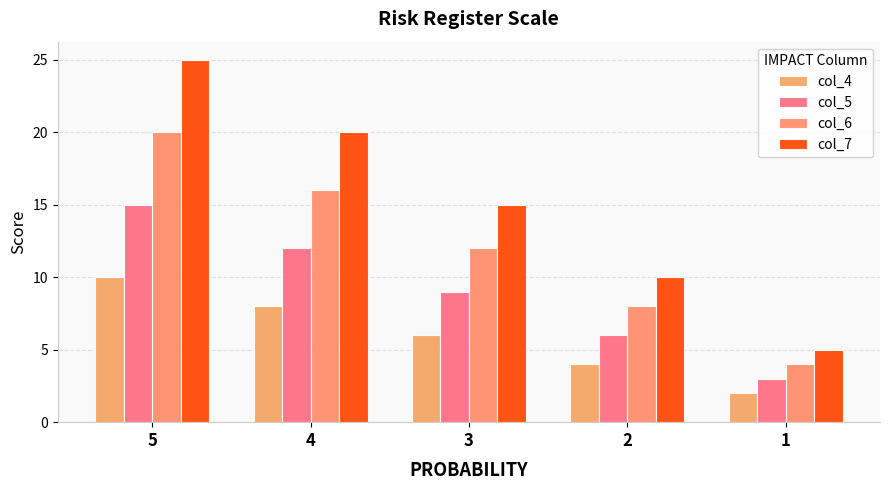

How many bars are there in total?

20